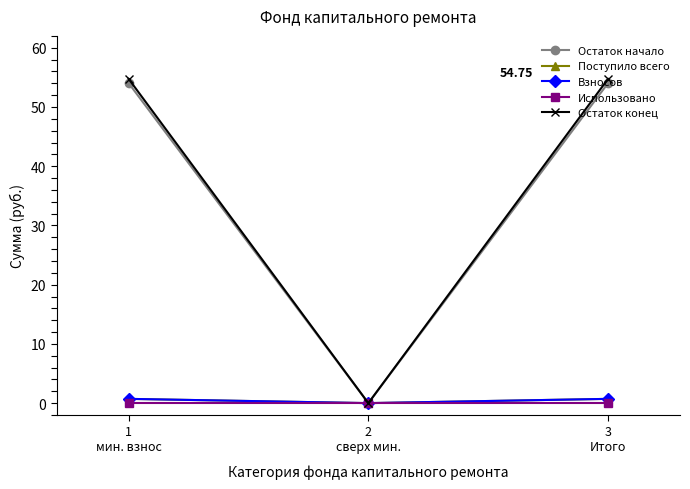

Reading left to right, what are all the values shown in this chart?

Остаток начало: 1
мин. взнос=54.0	2
сверх мин.=0.0	3
Итого=54.0
Поступило всего: 1
мин. взнос=0.7	2
сверх мин.=0.0	3
Итого=0.7
Взносов: 1
мин. взнос=0.7	2
сверх мин.=0.0	3
Итого=0.7
Использовано: 1
мин. взнос=0.0	2
сверх мин.=0.0	3
Итого=0.0
Остаток конец: 1
мин. взнос=54.8	2
сверх мин.=0.0	3
Итого=54.8